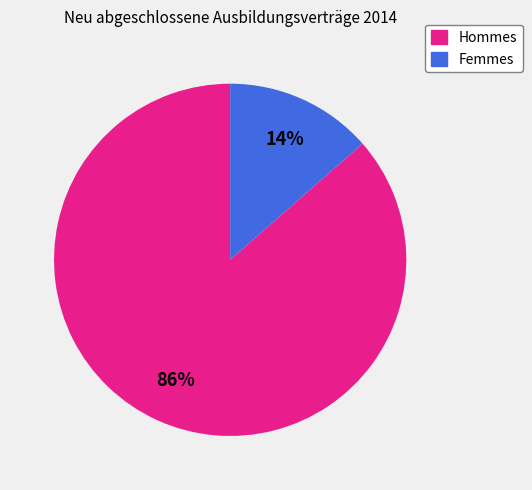

To the nearest percent, what is the average slice percentage?

50%